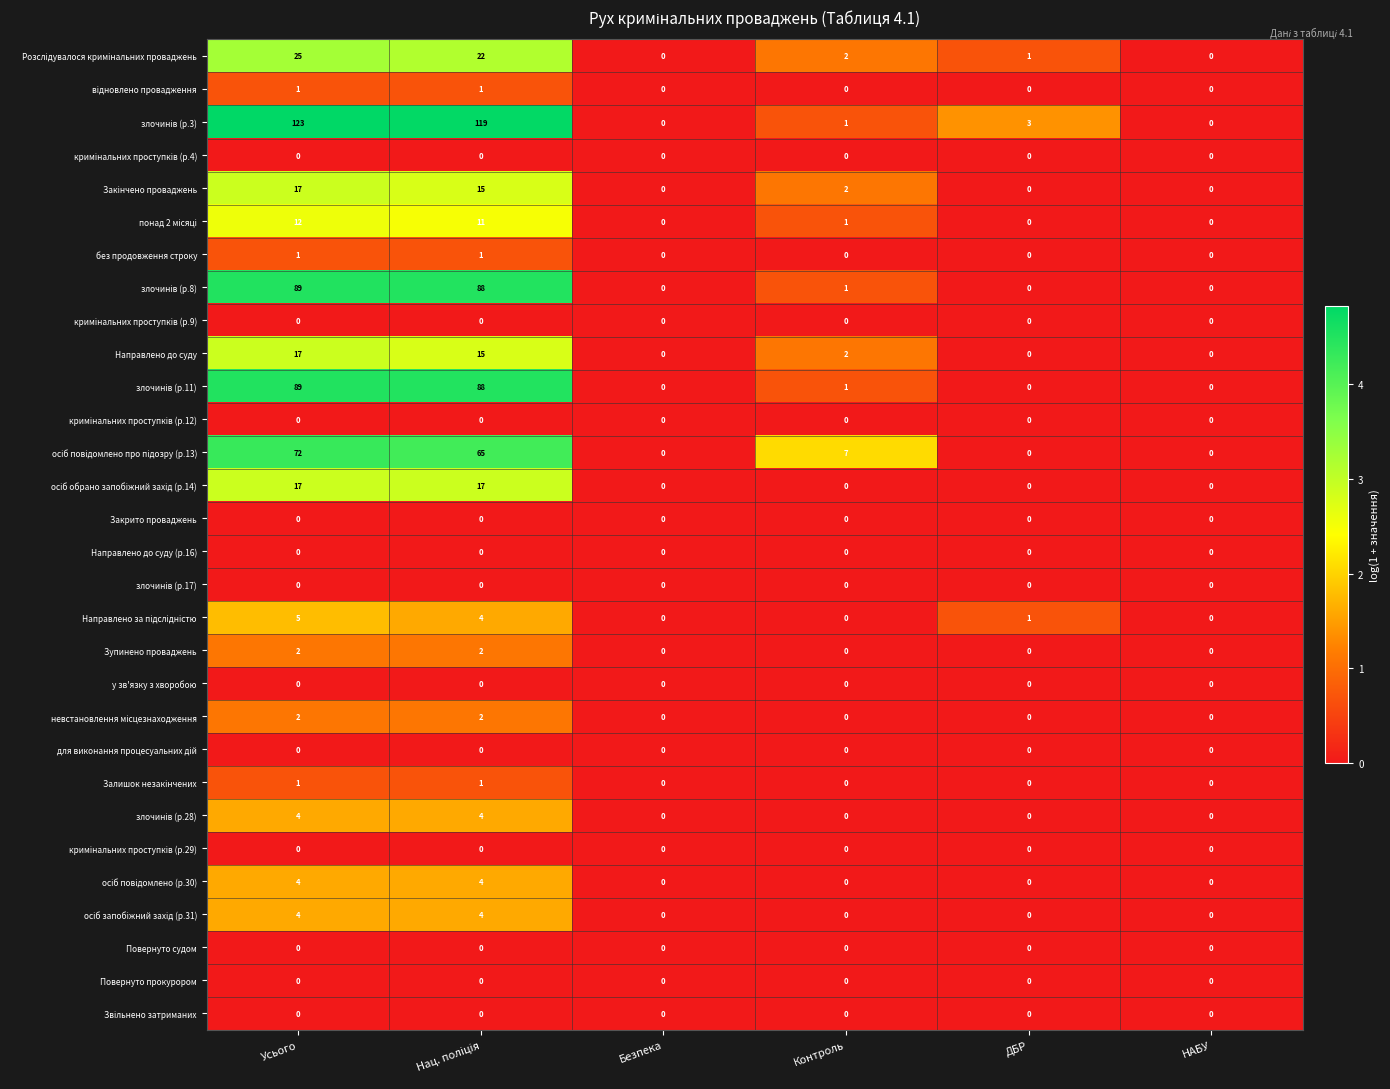

At which category is the sum across all series the highest?

Усього